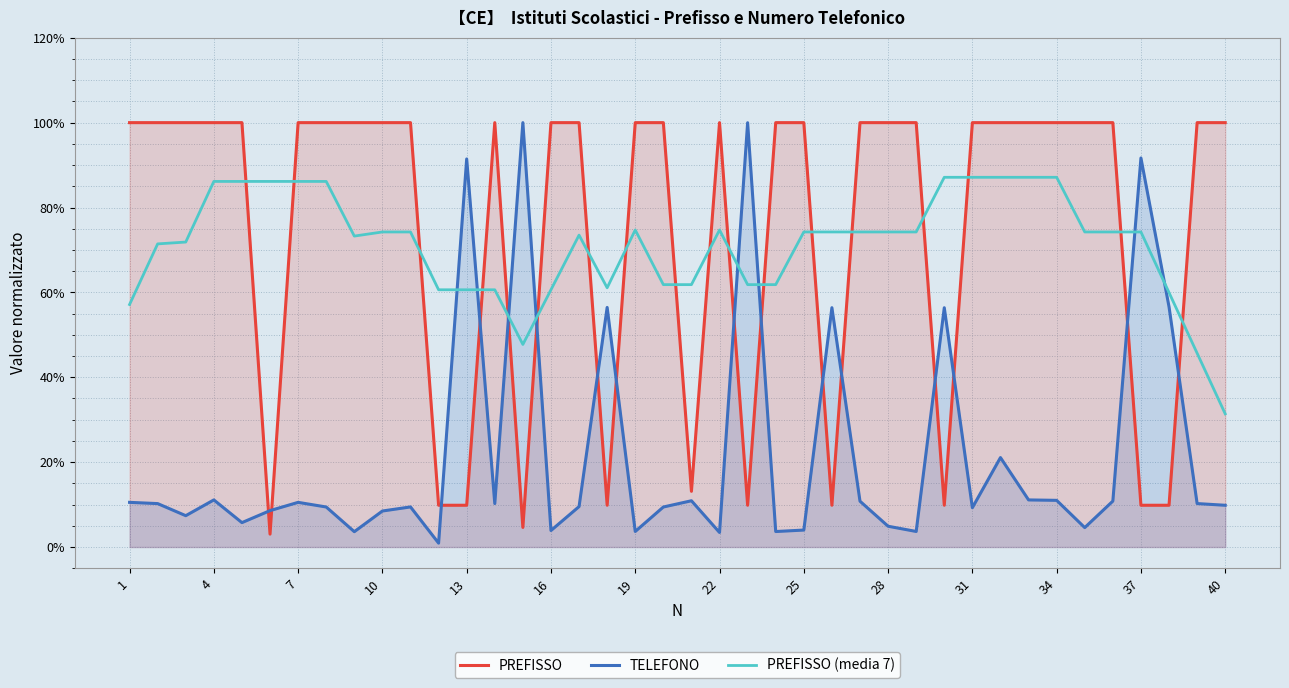

What is the sum of the PREFISSO values at 14 and 26?

1.0